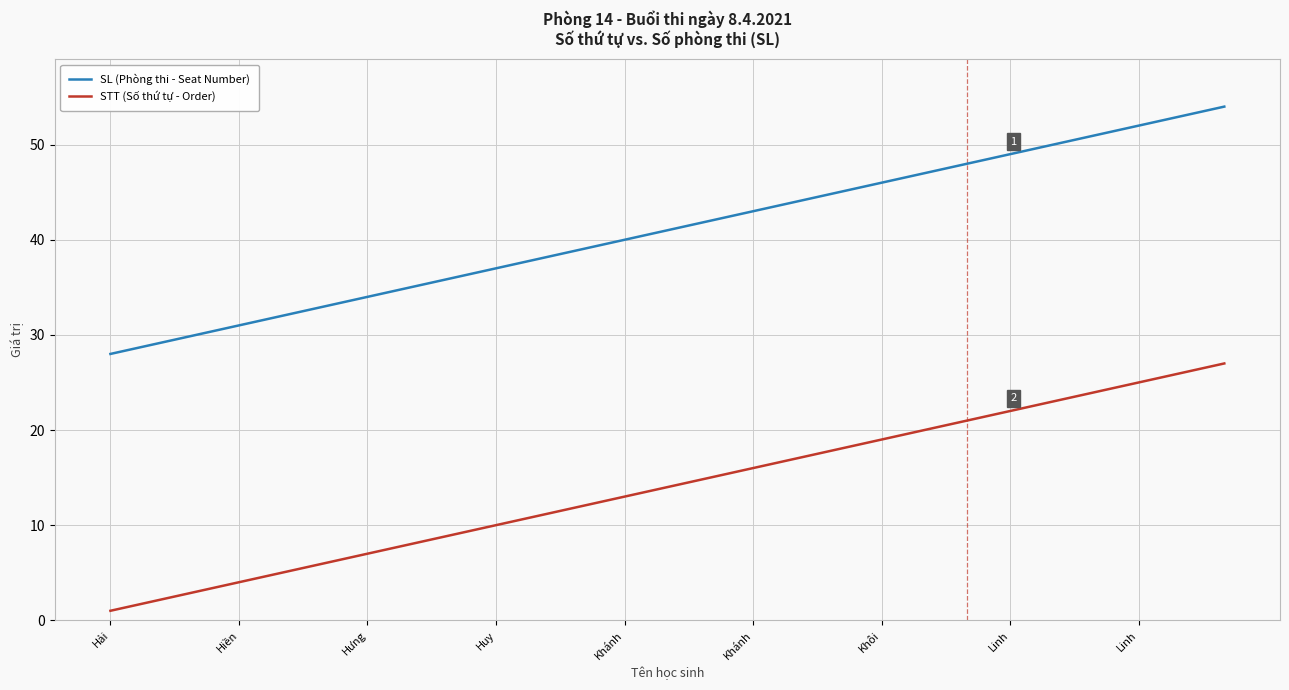

List the series in order of their overall mean, lowest first.

STT (Số thứ tự - Order), SL (Phòng thi - Seat Number)